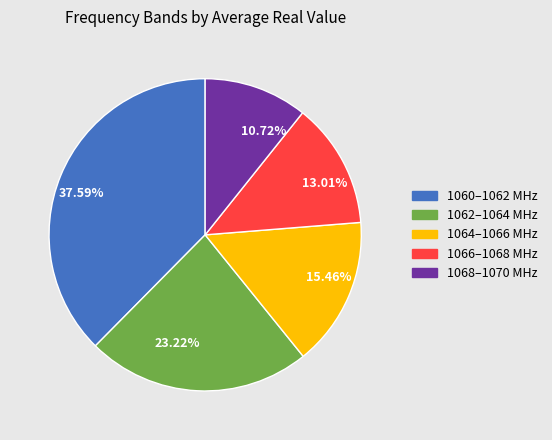

Between 23.22% and 15.46%, which is larger?

23.22%